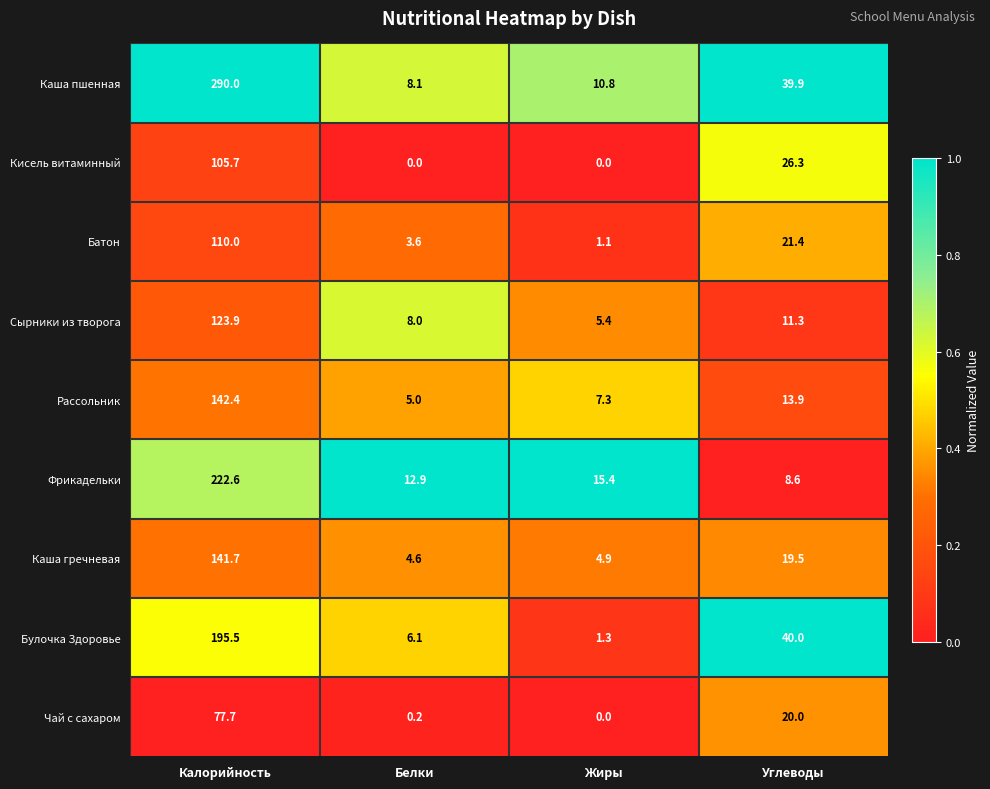

What is the total value across all series at Калорийность?

1409.5